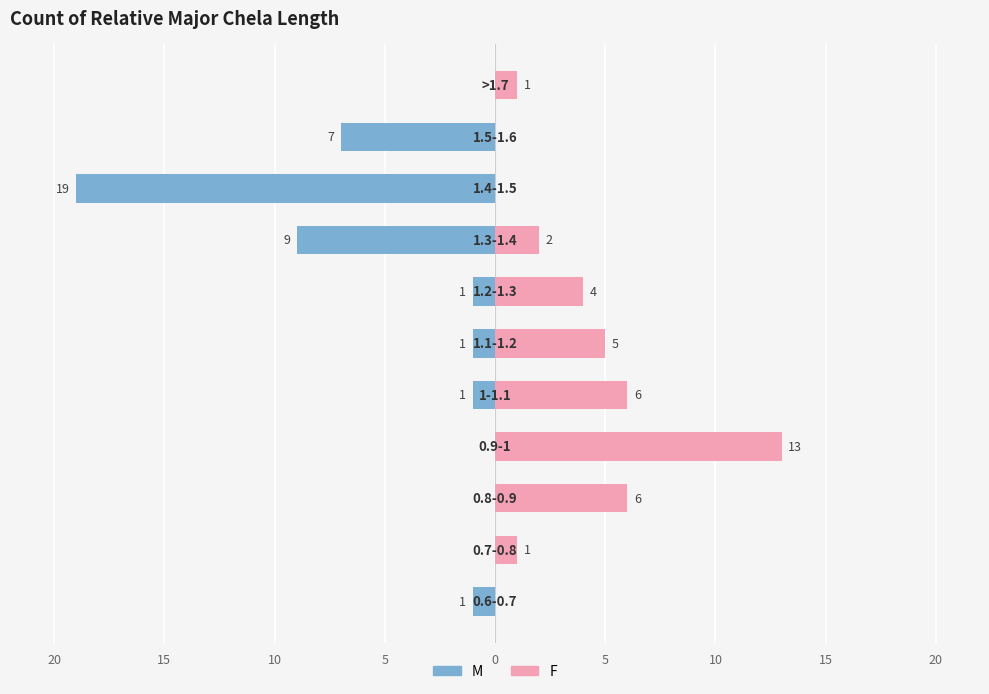

Which series has the widest spread of values?

M